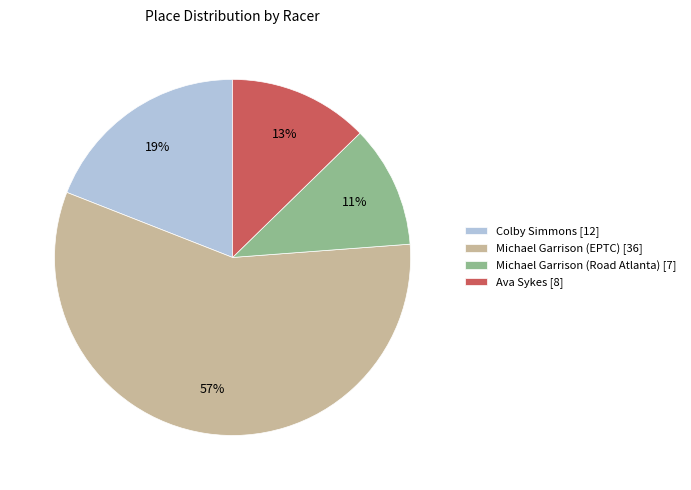

How many segments does this pie chart have?

4